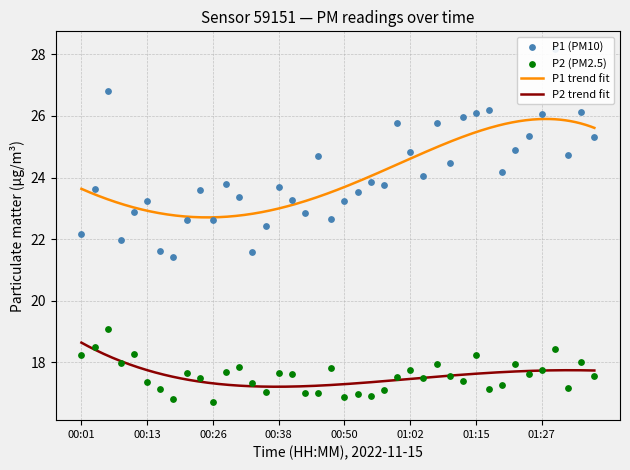

Is the value of P1 at 00:16 greater than the value of P2 at 00:09?

Yes